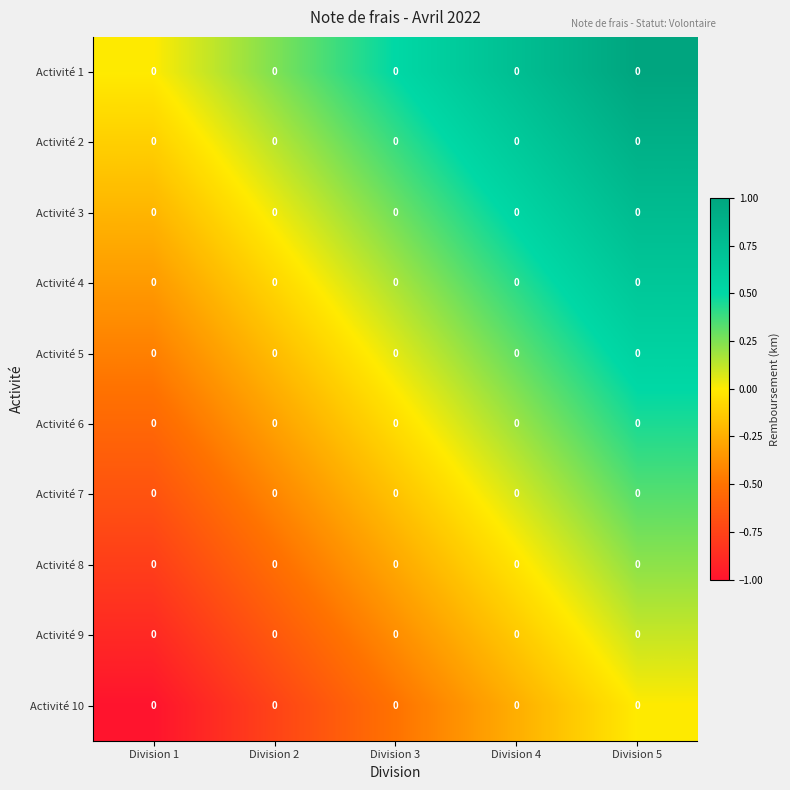

How many data points in Activité 5 are less than 0?

2